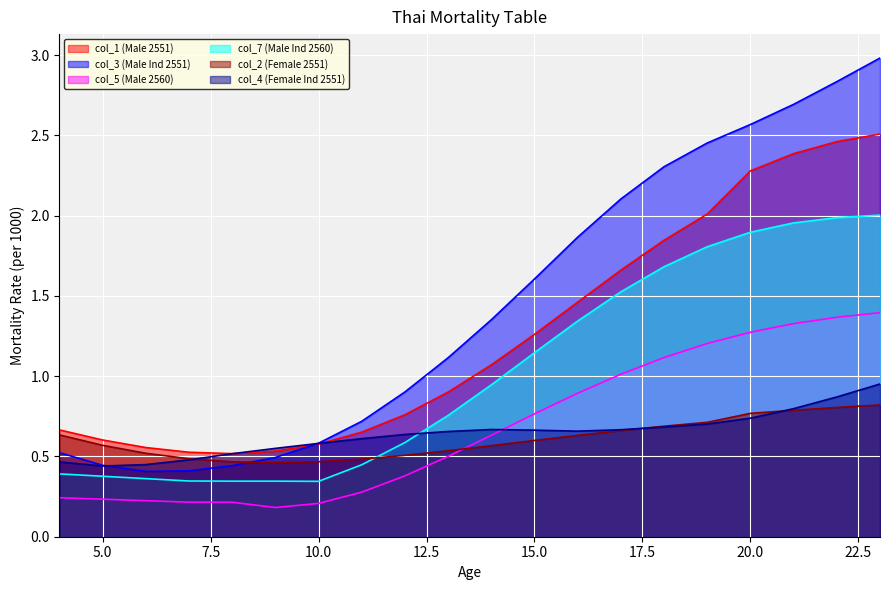

What is the value of the col_1 (Male 2551) point at the 9th from the left?

0.8